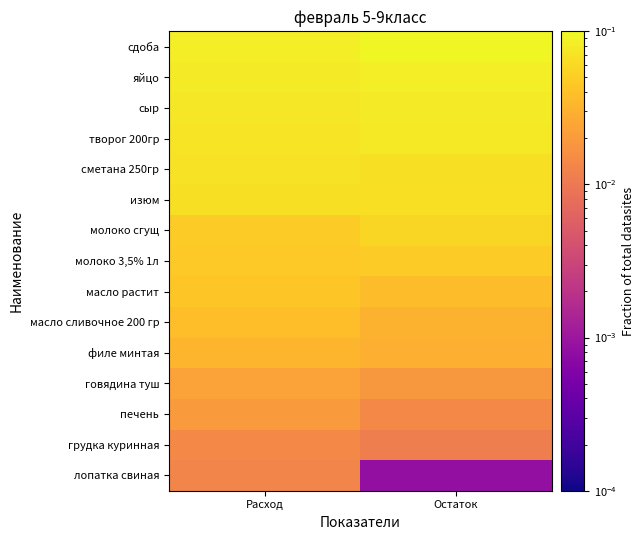

Which label corresponds to the smallest value in the chart?

Остаток